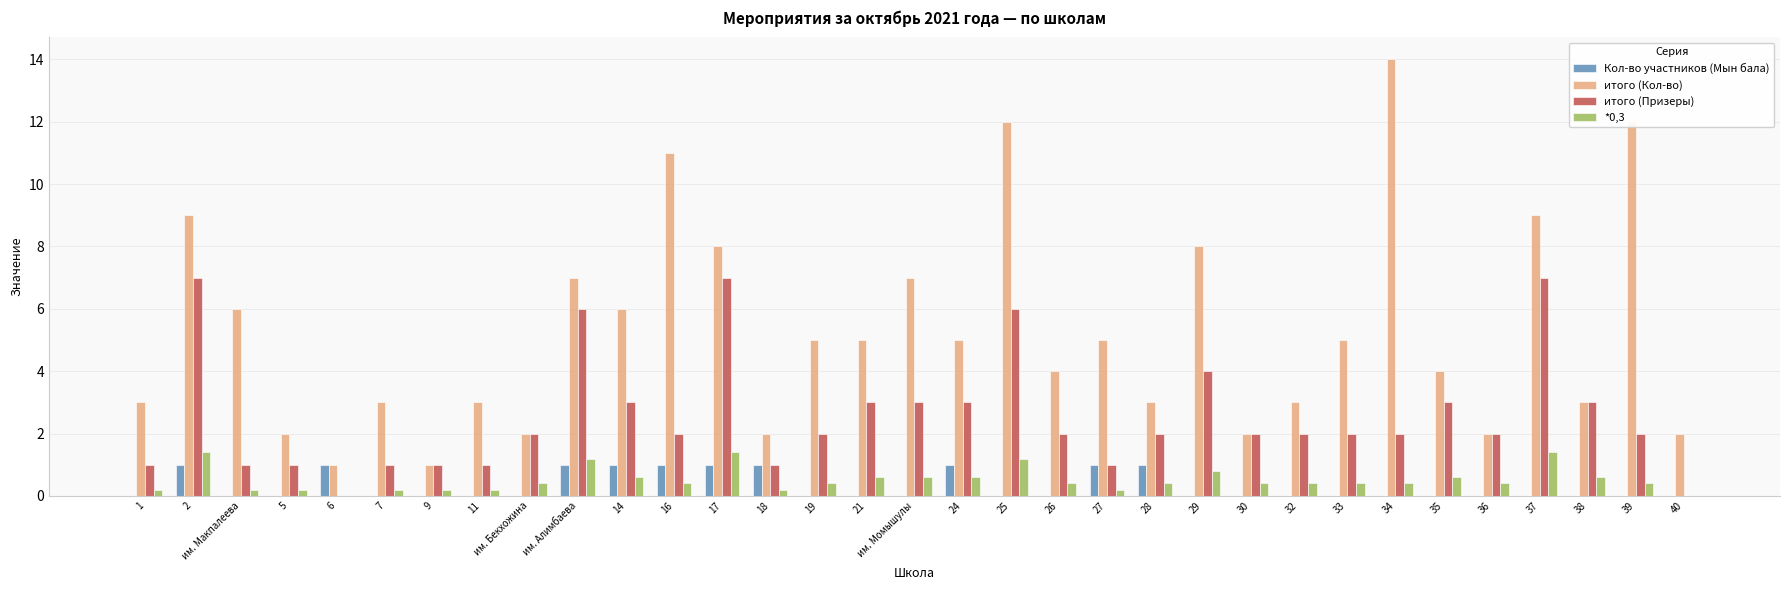

At which category is the sum across all series the highest?

25